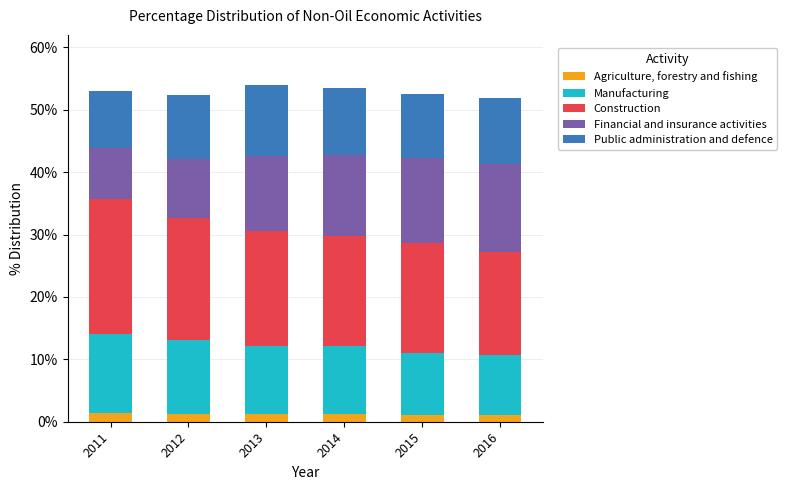

Count the number of data series in this chart.

5